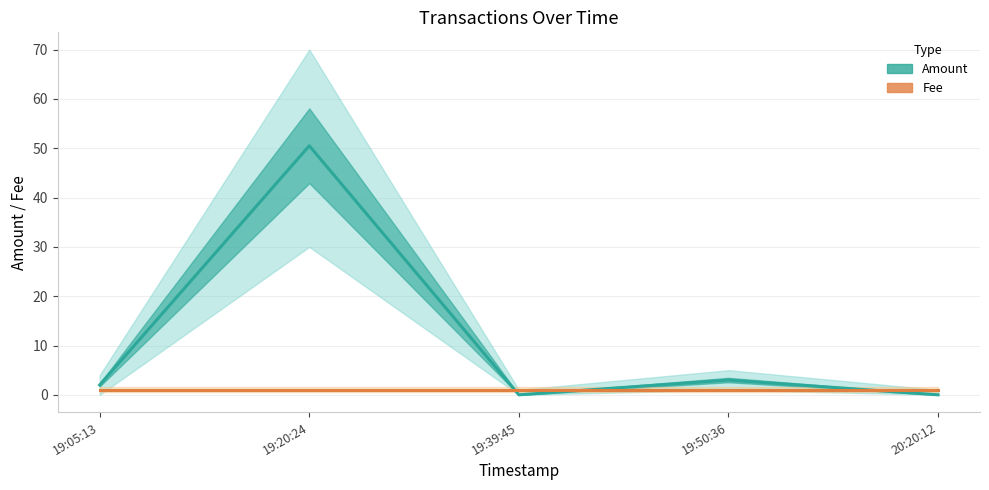

Reading right to left, extract all data points from this chart.

Amount: 0.0	3.0	0.0	50.5	2.0
Fee: 1.0	1.0	1.0	1.0	1.0